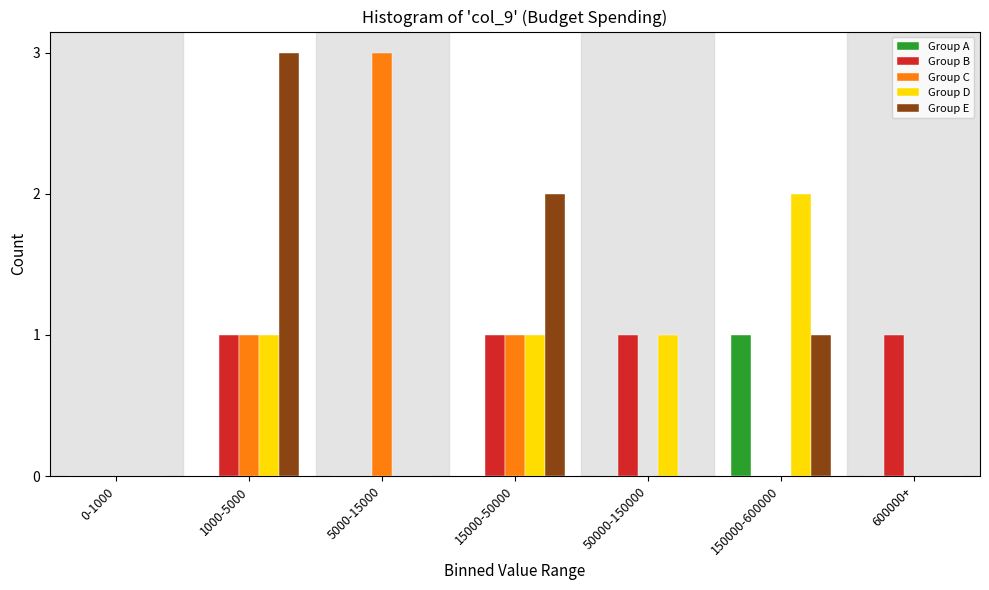

Which series has the largest total across all categories?

Group E